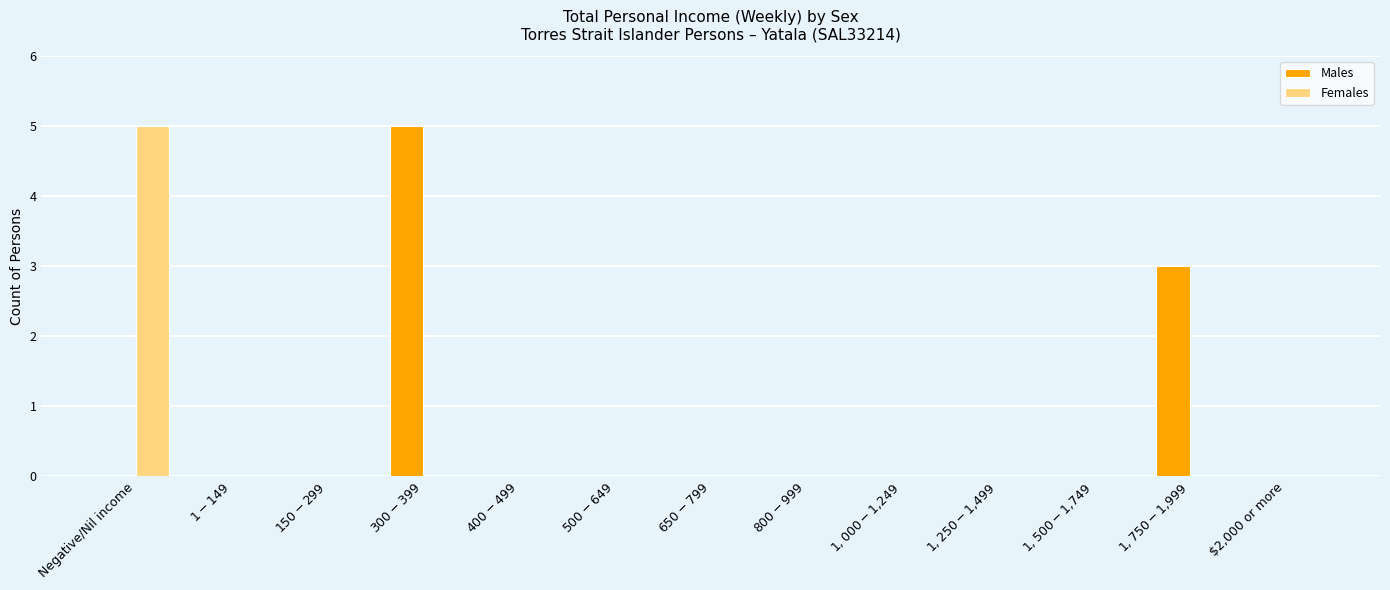

At which label is Males closest to 2?

$1,750-$1,999